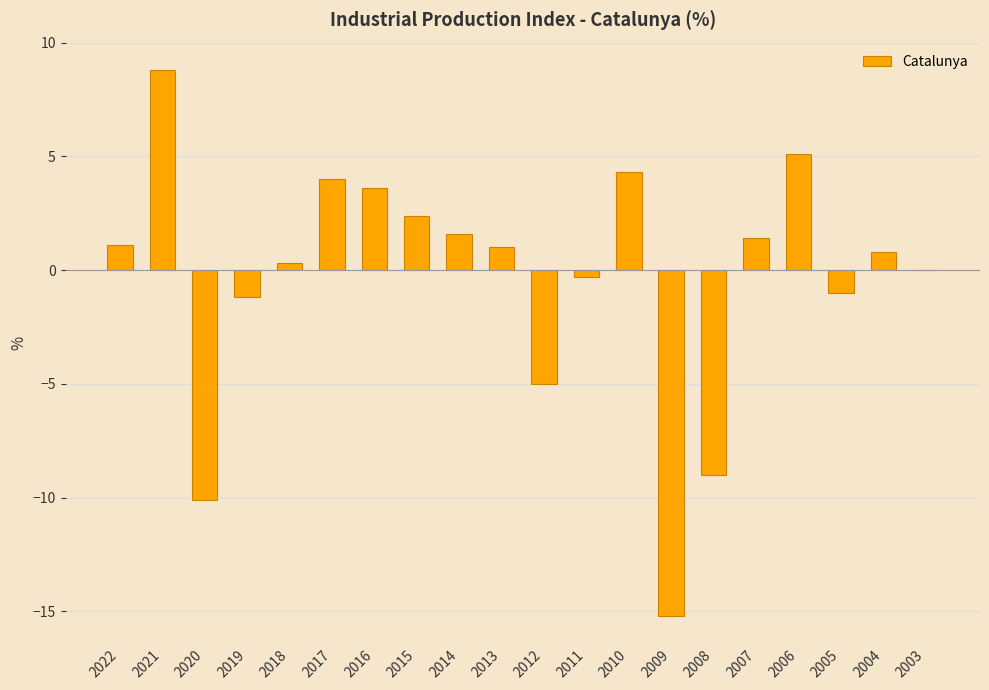

Are the bars horizontal?

No